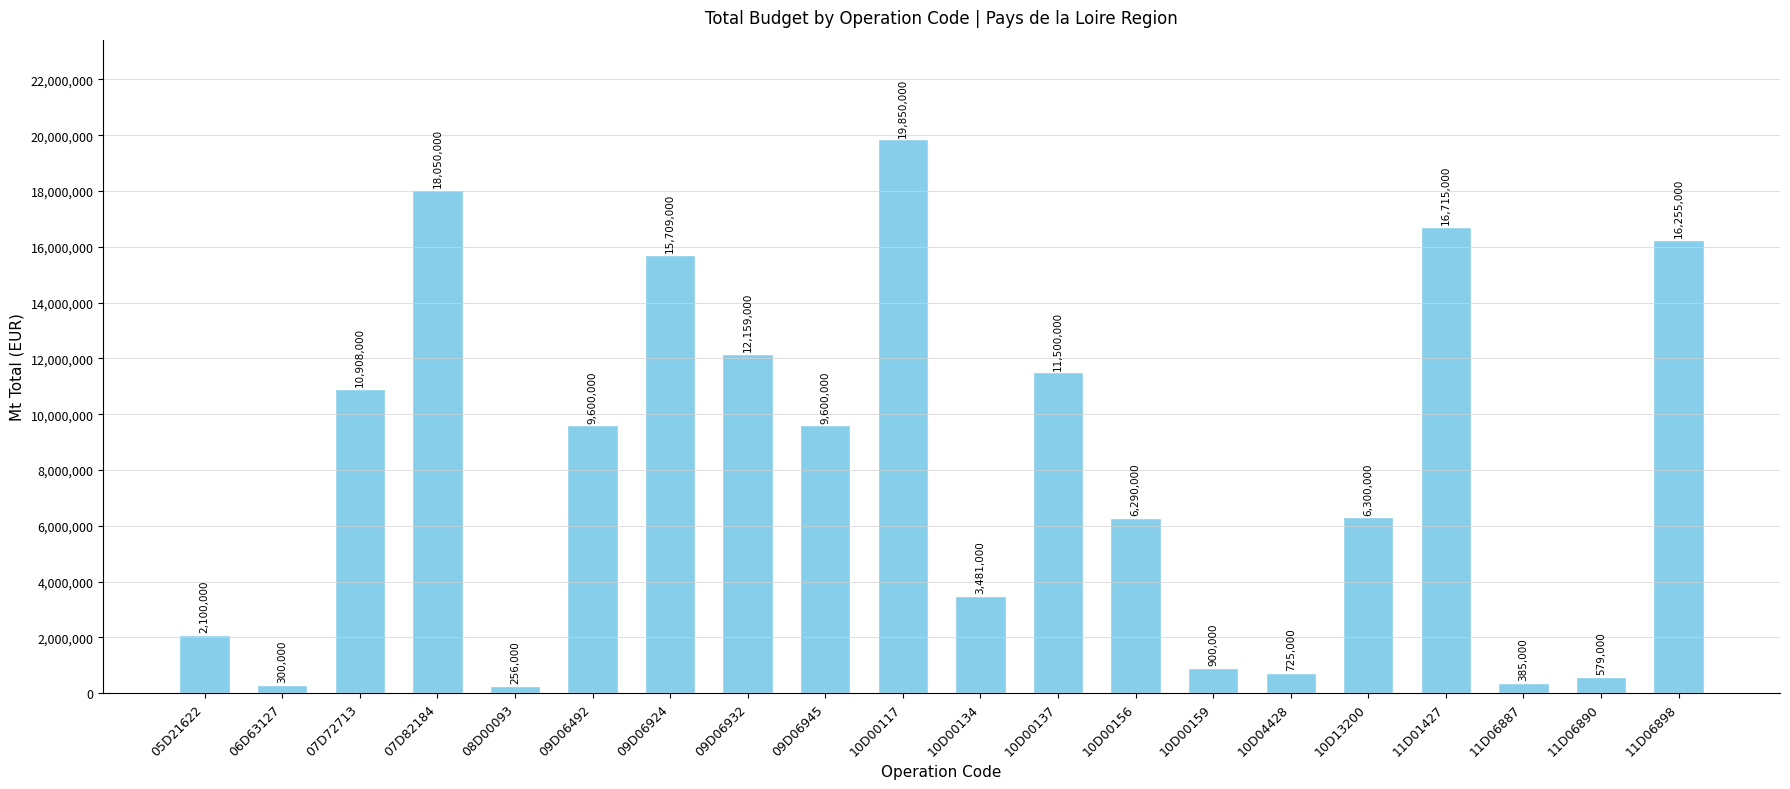

What position from the right is 07D82184?

17